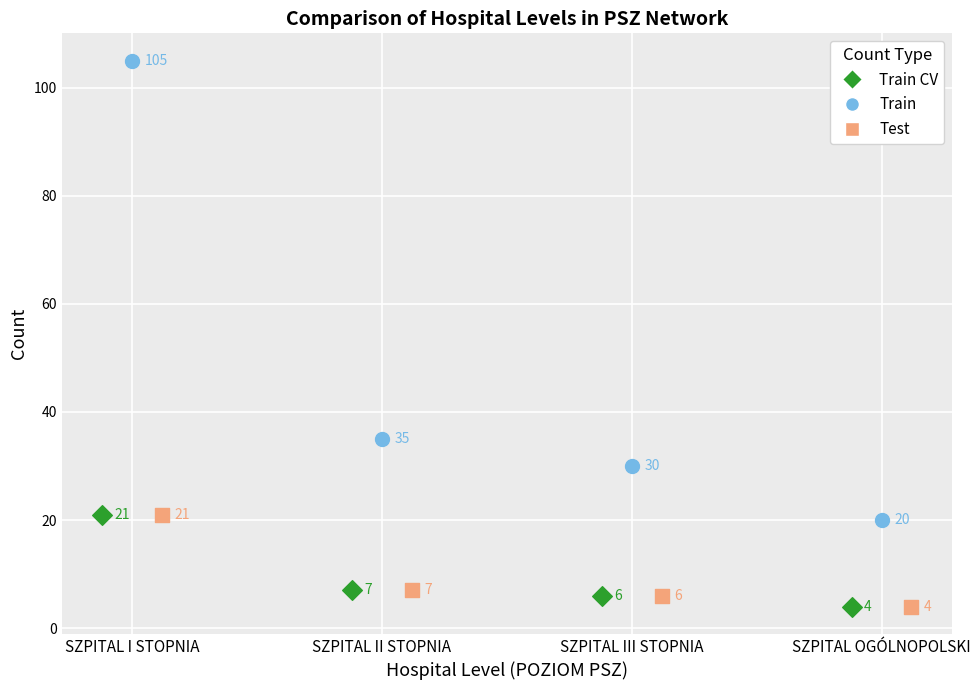

Which series has the largest Y range (max minus min)?

Train